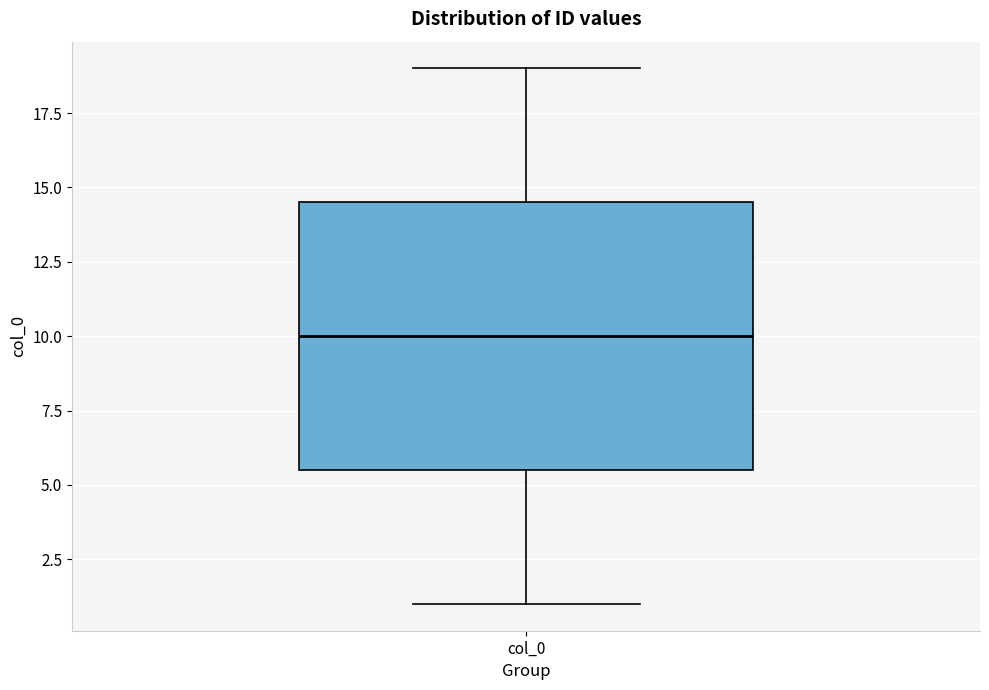

Where does the median line of the box for col_0 sit on the y-axis? The values are not printed on the chart, so give them approximately, as read against the axis.

10.0